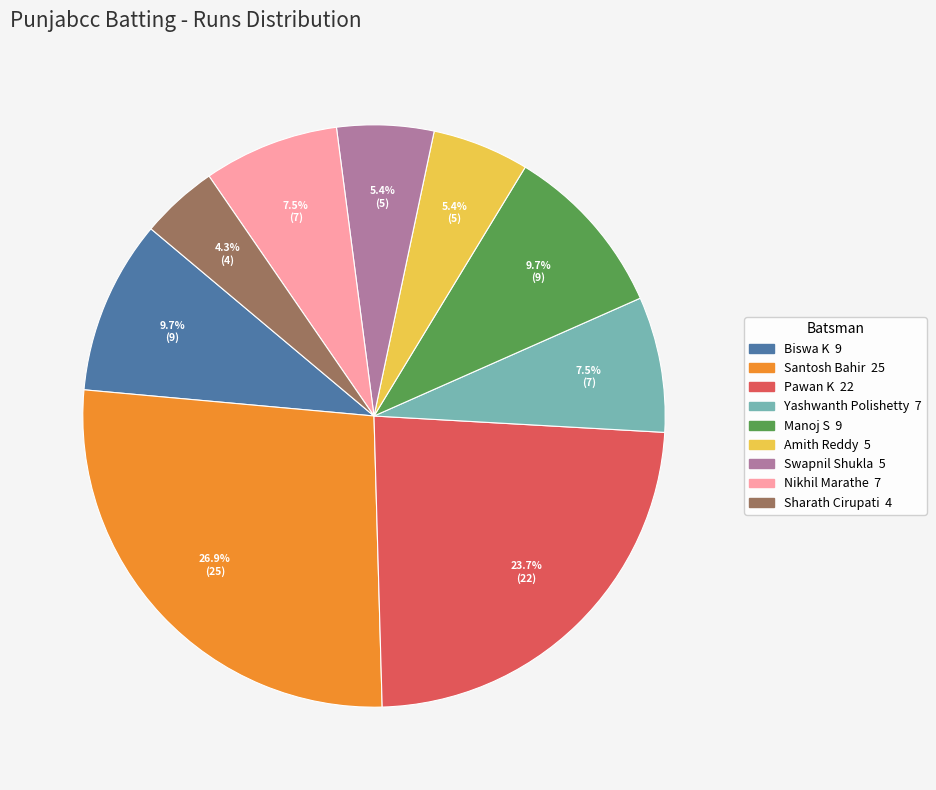

Which has a higher value, Swapnil Shukla or Biswa K?

Biswa K